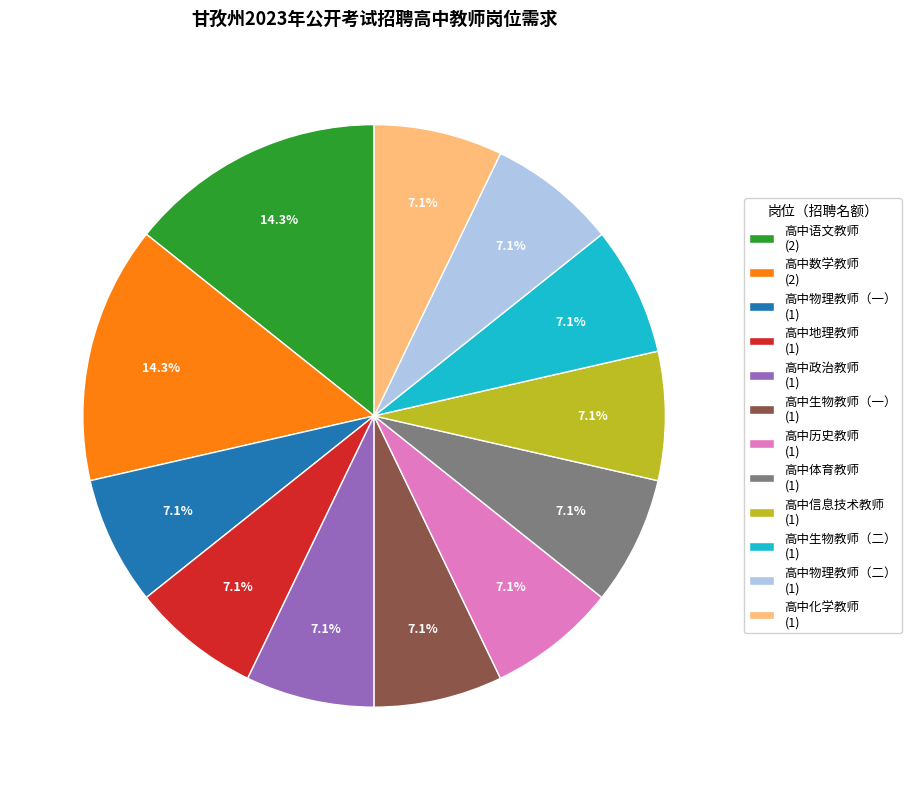

True or false: 高中历史教师 accounts for 7% of the total.

True